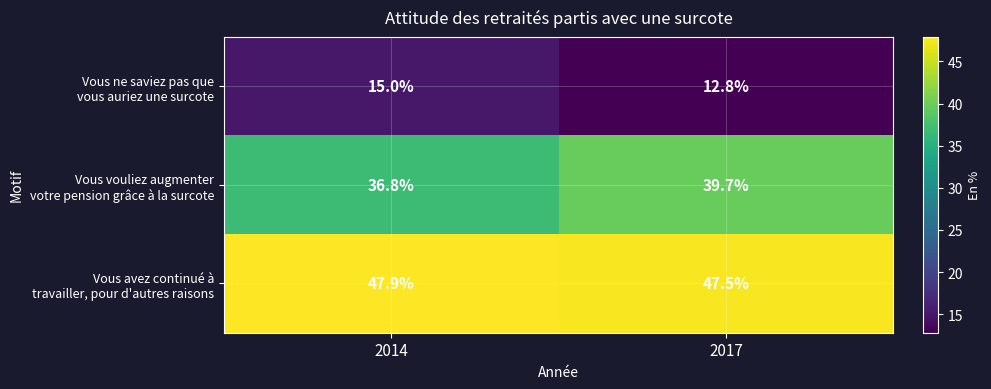

What is the difference between the highest and lowest values at 2017?

34.7